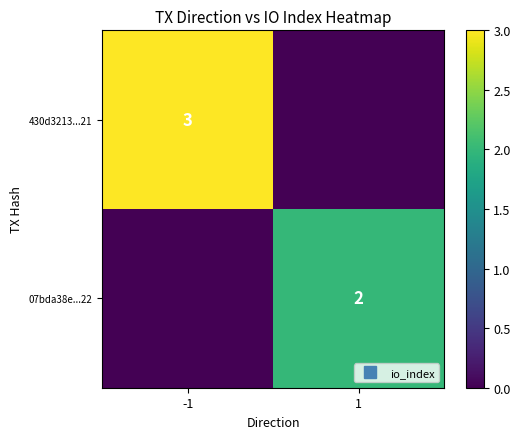

Which series has the largest total across all categories?

430d3213...21